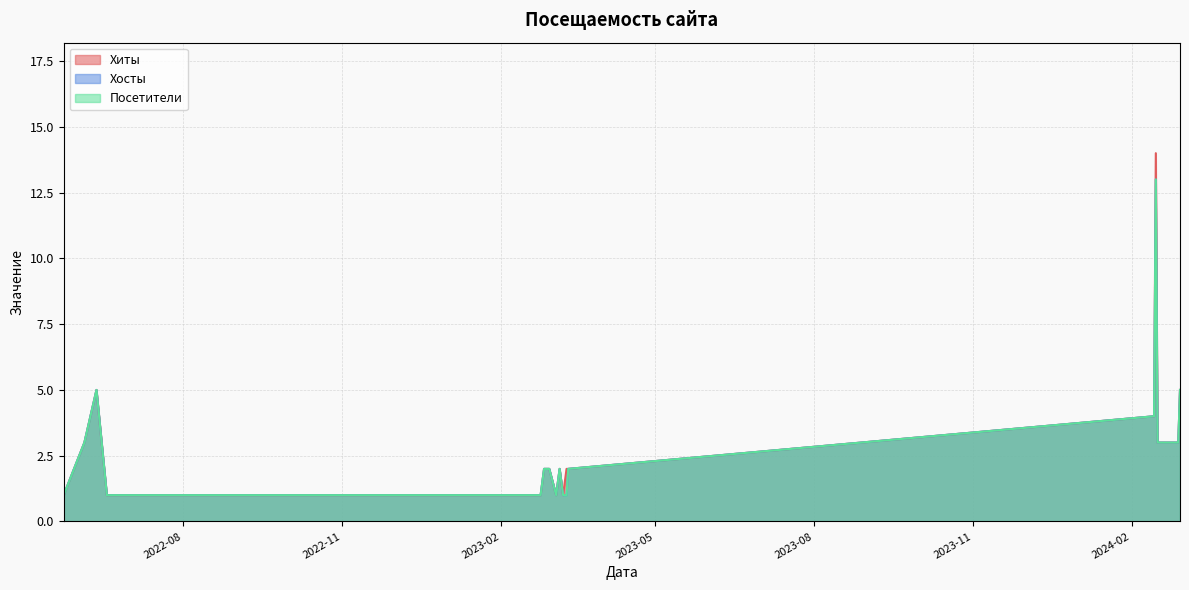

Rank the series at 2022-06-12 from lowest to highest value.

Хиты, Хосты, Посетители